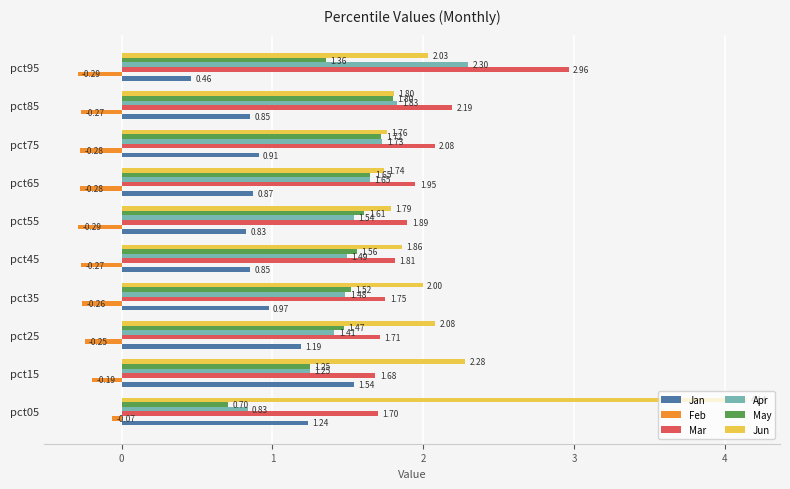

Which series has the largest total across all categories?

Jun